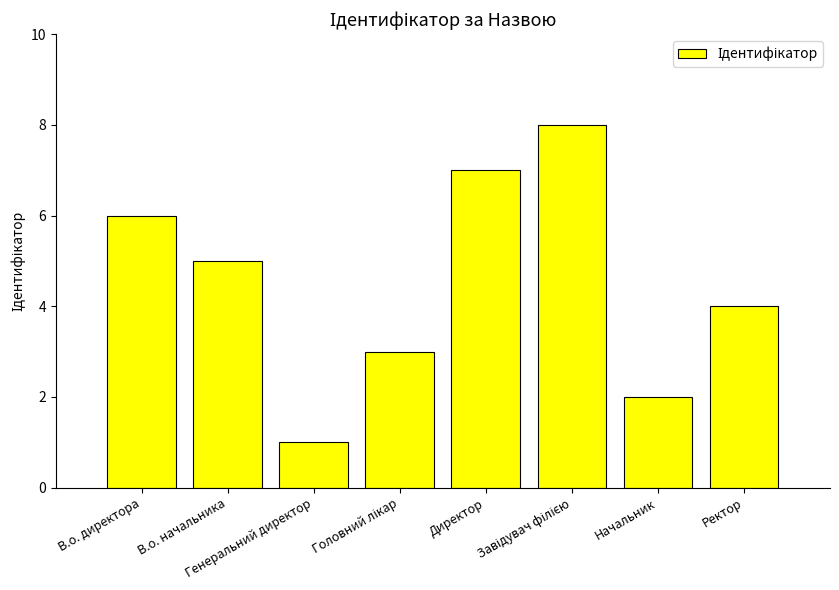

What is the maximum value shown in the chart?

8